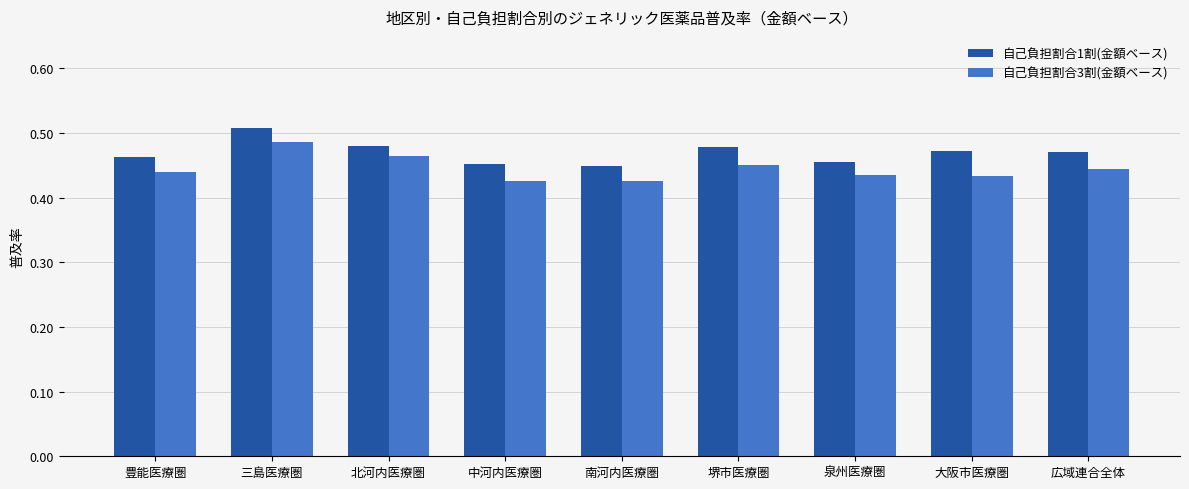

Rank the series by their maximum value, from lowest to highest.

自己負担割合3割(金額ベース), 自己負担割合1割(金額ベース)